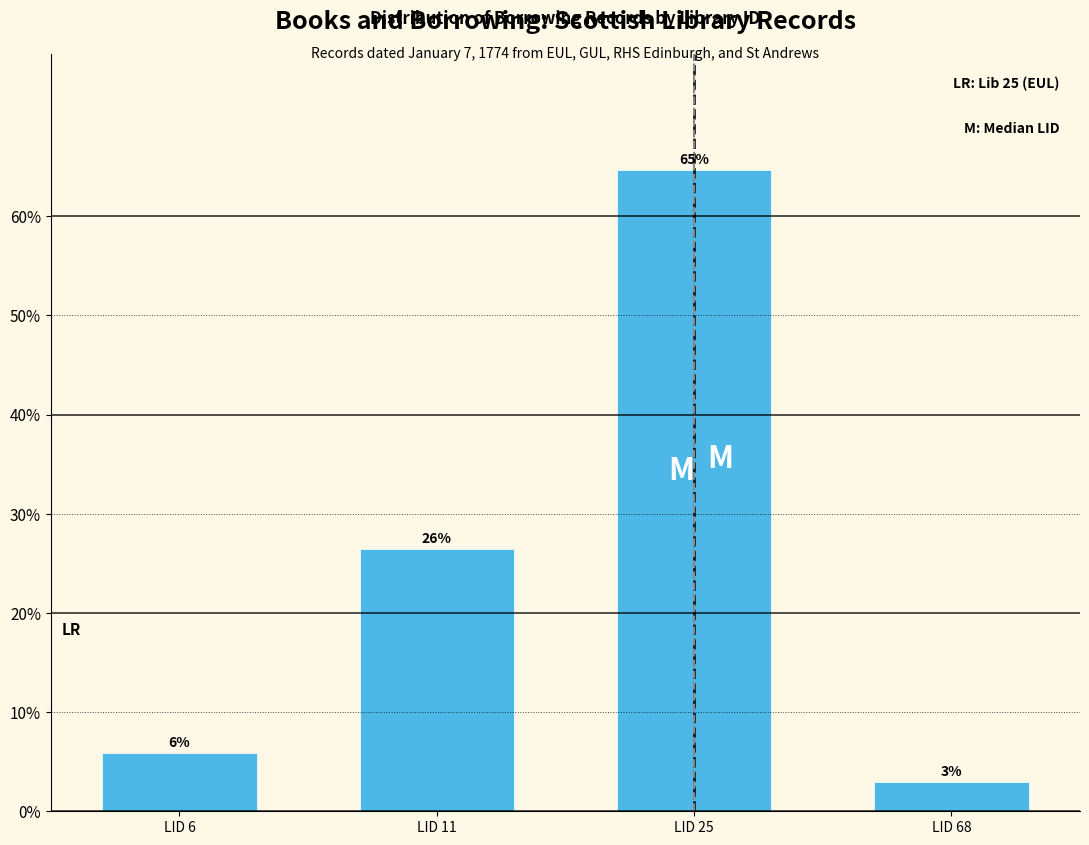

Does the chart contain any negative values?

No